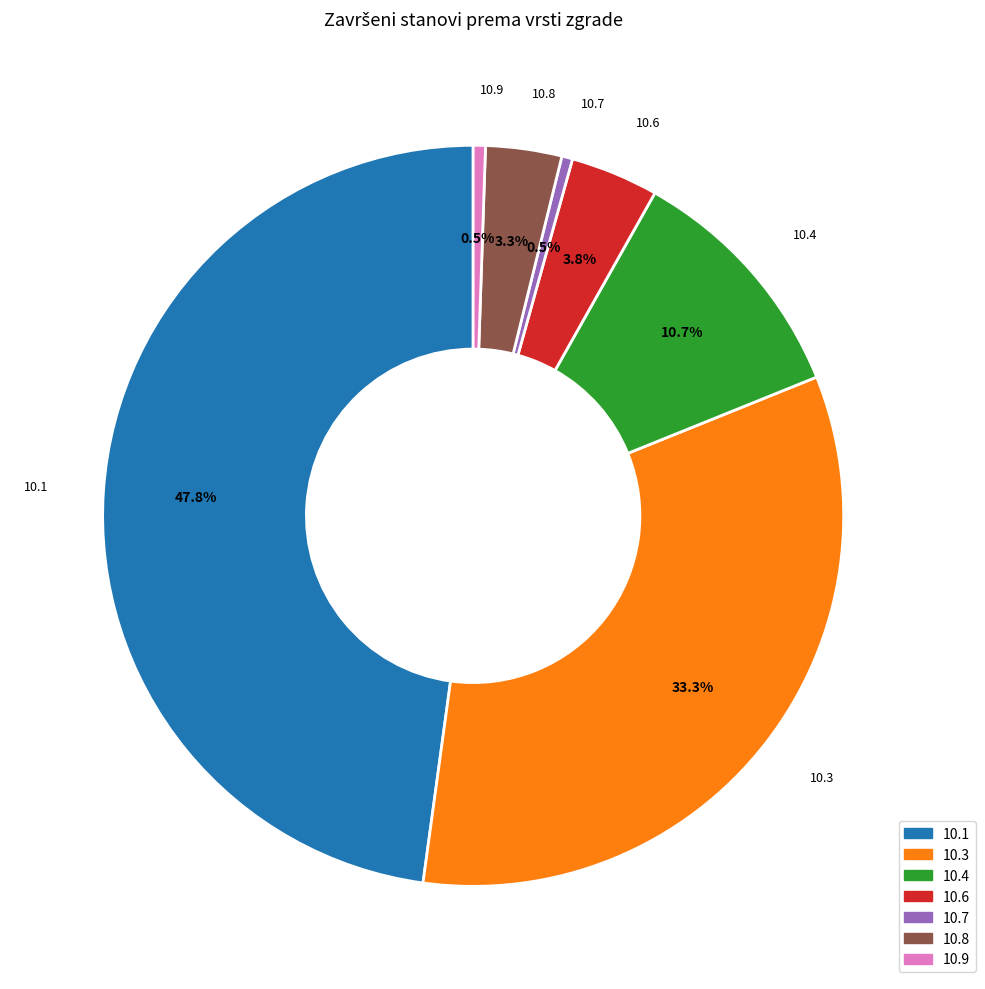

What is the ratio of the value at 10.1 to the value at 10.3?

1.4